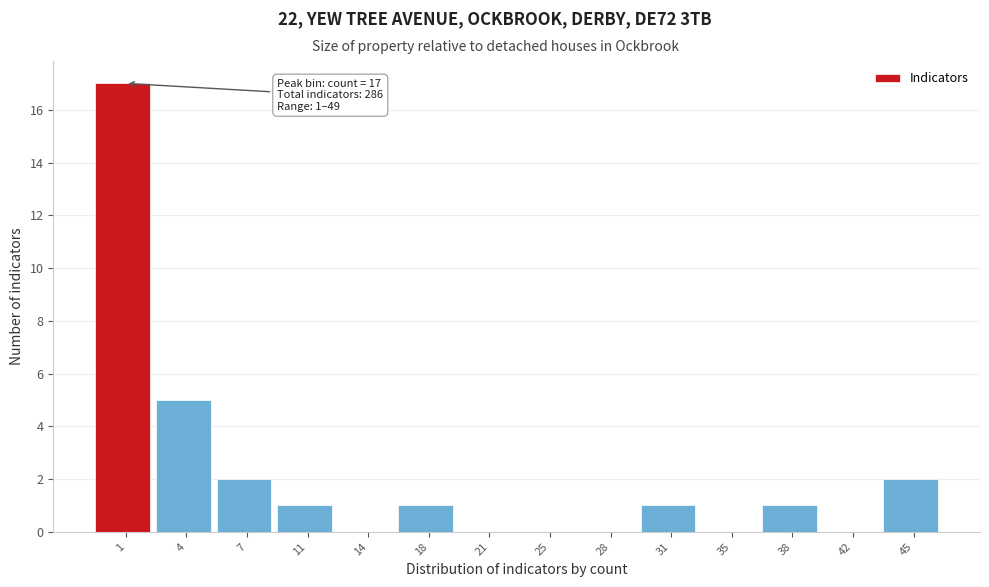

Reading left to right, list all the values displayed in this chart.

1=17	4=5	7=2	11=1	14=0	18=1	21=0	25=0	28=0	31=1	35=0	38=1	42=0	45=2